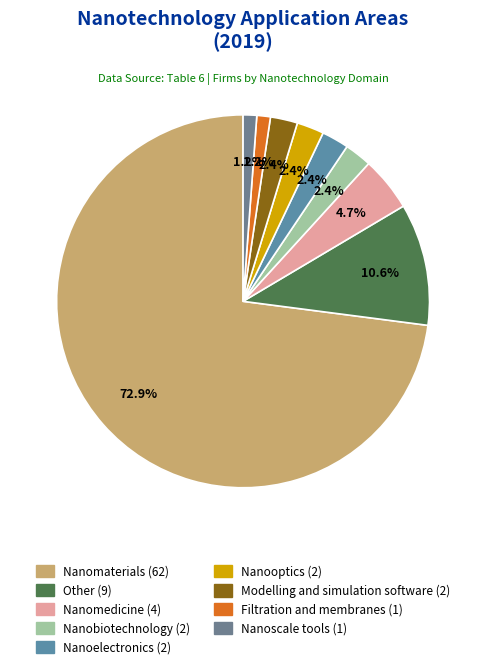

True or false: Nanoelectronics accounts for 13% of the total.

False